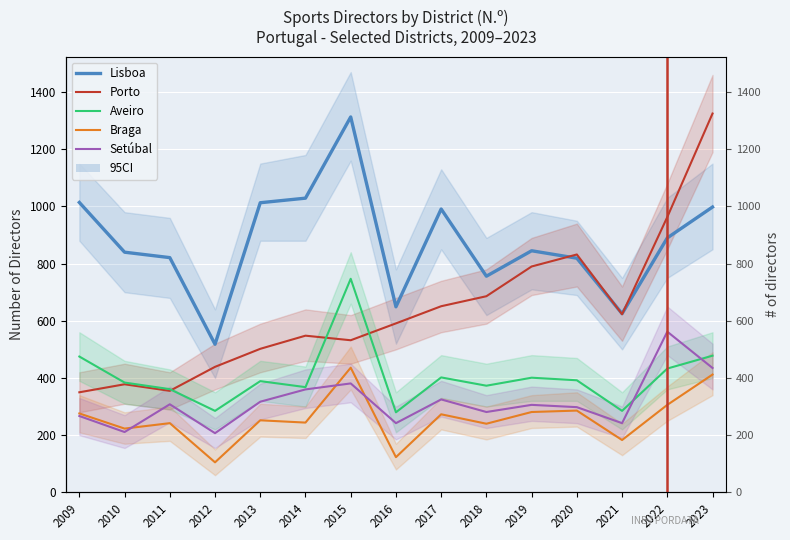

What is the average value of the Porto series?

638